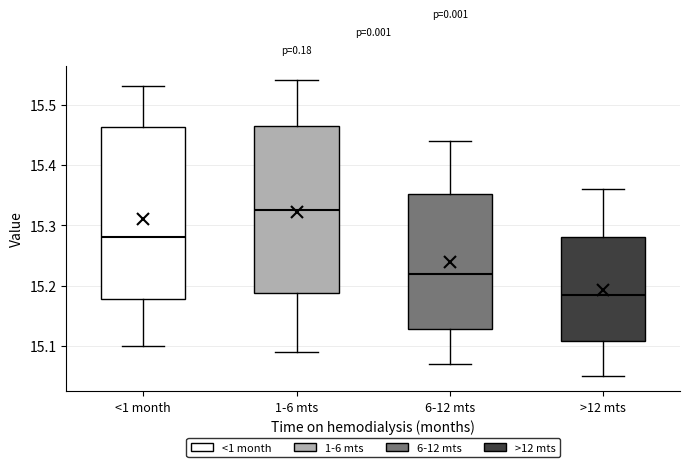

Which box has the lowest median line?

>12 mts